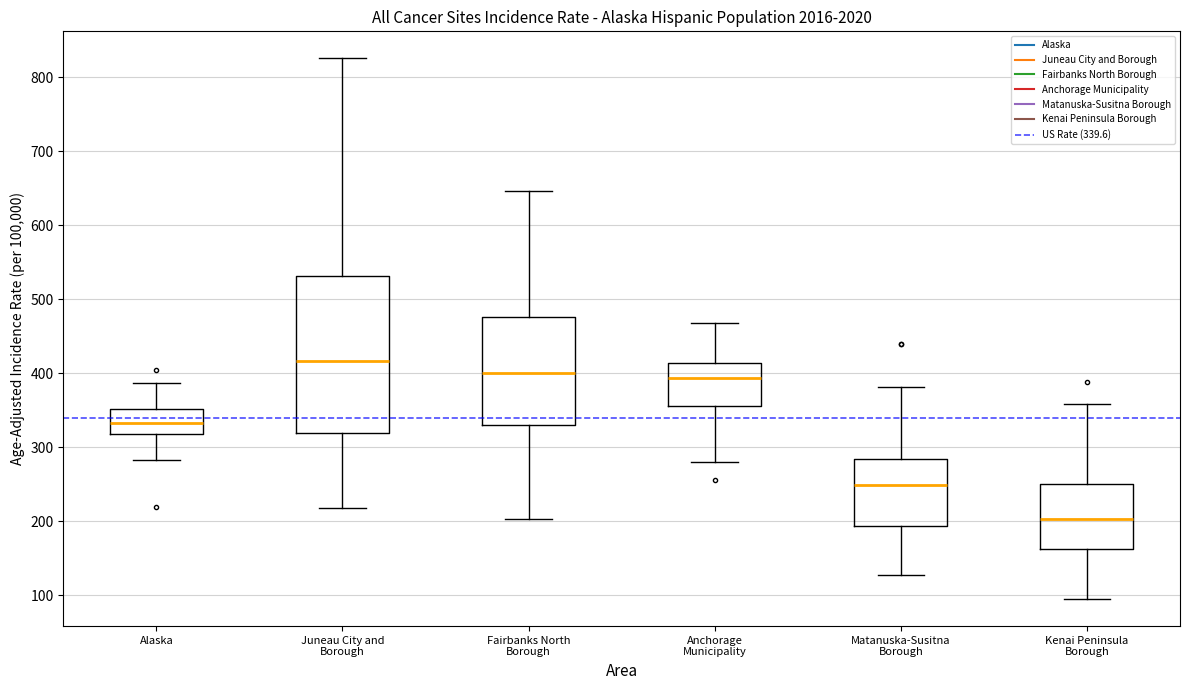

Reading left to right, read every box against the y-axis: the position of its median line, the range the box covers, and the ends of its whiskers. The values are not printed on the chart, so give them approximately, as read against the axis.

Alaska: median 330, box 320 to 350, whiskers 280 to 390
Juneau City and Borough: median 420, box 320 to 530, whiskers 220 to 830
Fairbanks North Borough: median 400, box 330 to 480, whiskers 200 to 650
Anchorage Municipality: median 390, box 360 to 410, whiskers 280 to 470
Matanuska-Susitna Borough: median 250, box 190 to 280, whiskers 130 to 380
Kenai Peninsula Borough: median 200, box 160 to 250, whiskers 100 to 360